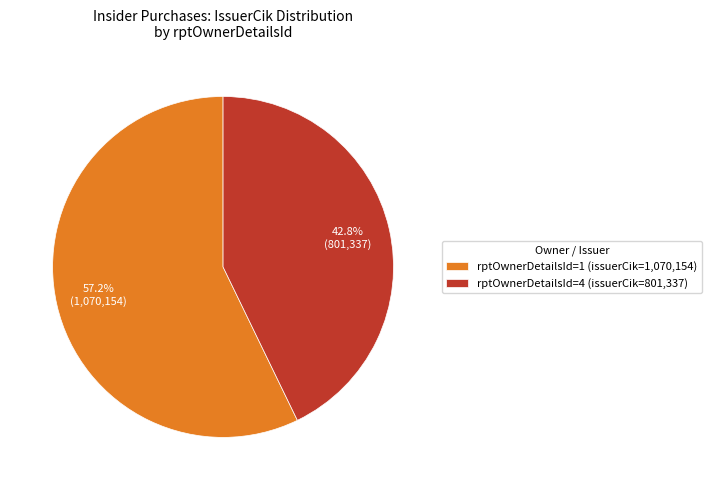

To the nearest percent, what is the difference between the largest and smallest slice percentages?

14%